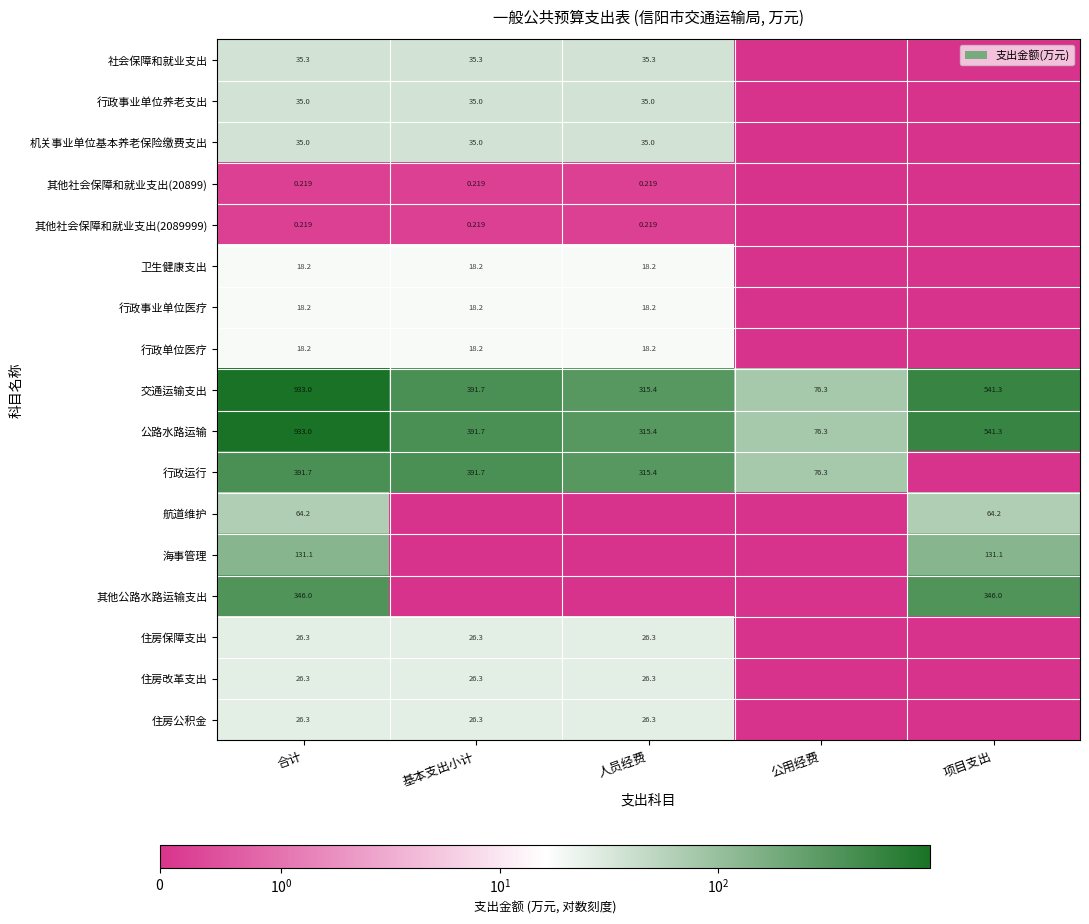

What is the greatest value displayed?

933.0